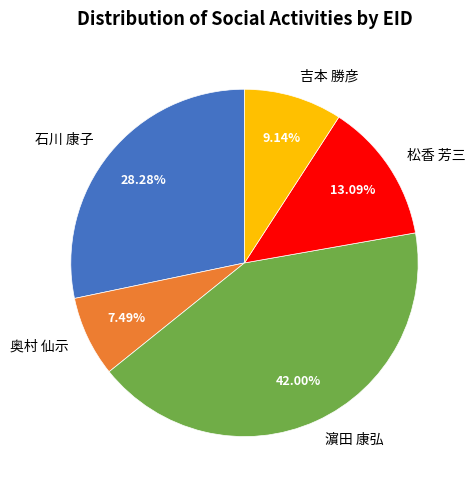

Combined, do 松香 芳三 and 吉本 勝彦 account for over 50%?

No